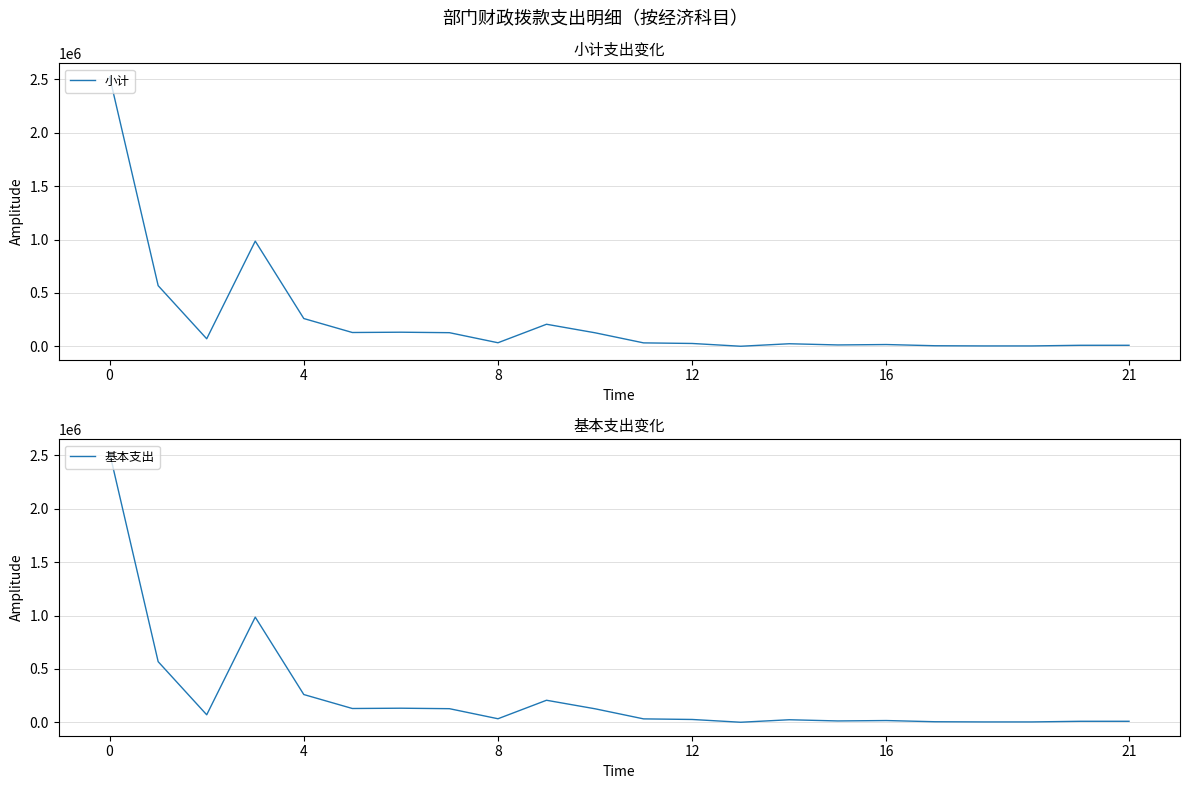

What is the label of the 19th point from the left?

18